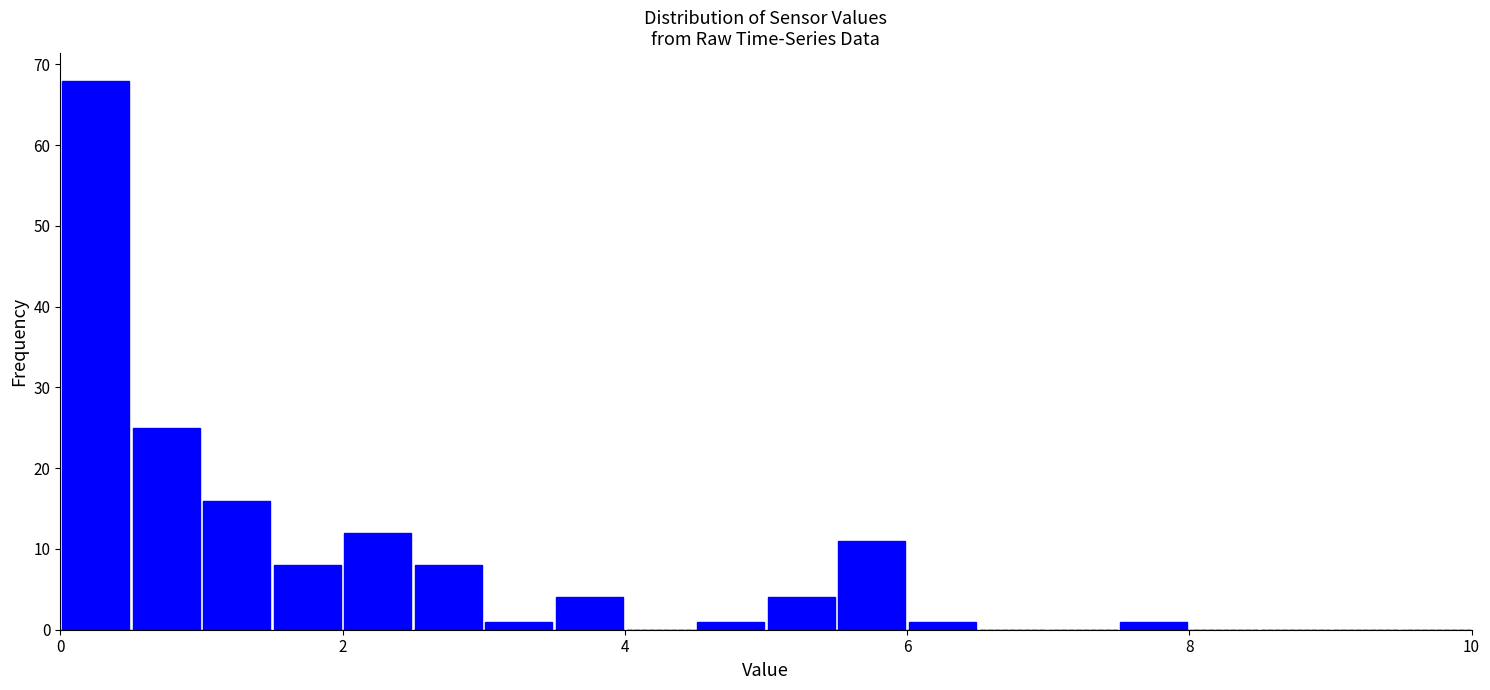

Around what value on the x-axis is the tallest bar? Give the approximate position of its centre, as read against the axis.

0.2